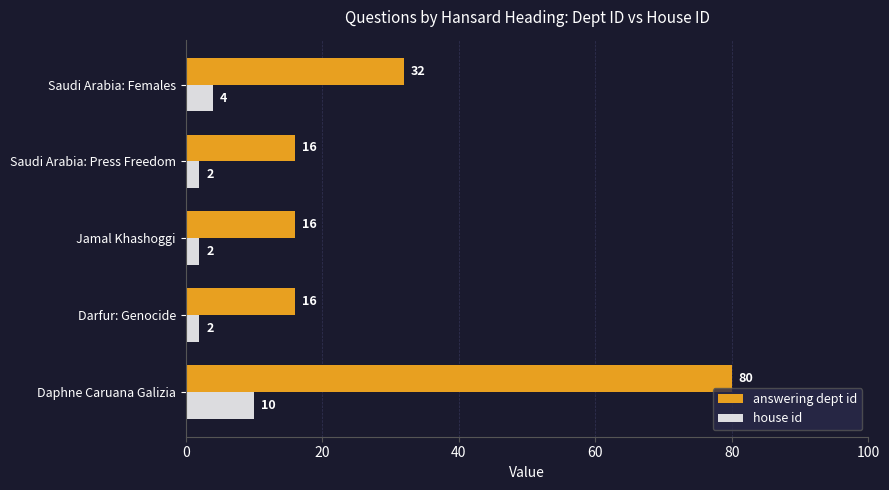

Is the value of answering dept id at Darfur: Genocide greater than the value of house id at Daphne Caruana Galizia?

Yes